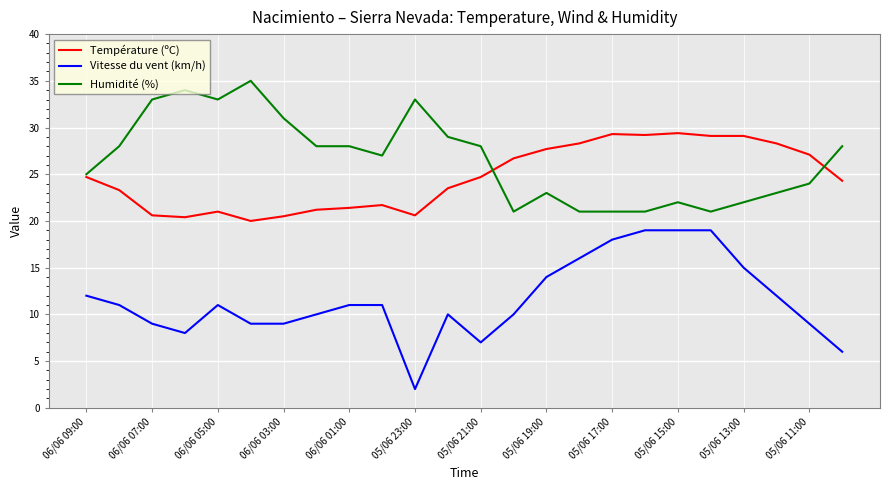

How many lines are shown in the chart?

3